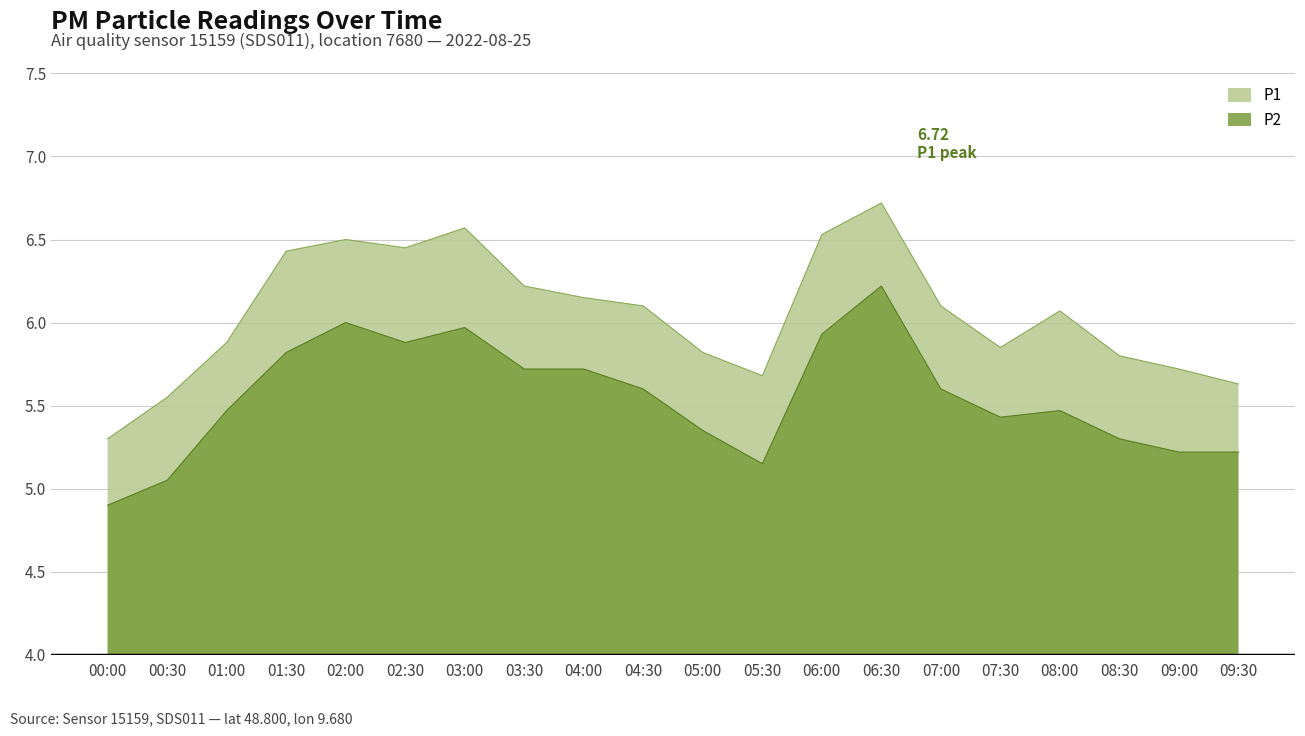

The P2 series shows 5.5 at 01:00. True or false?

True